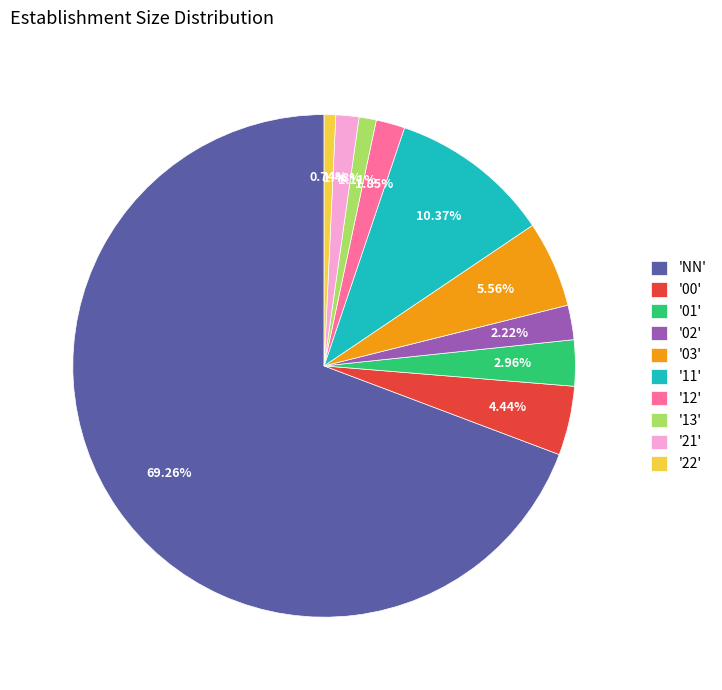

What is the ratio of the value at '02' to the value at '13'?

2.0